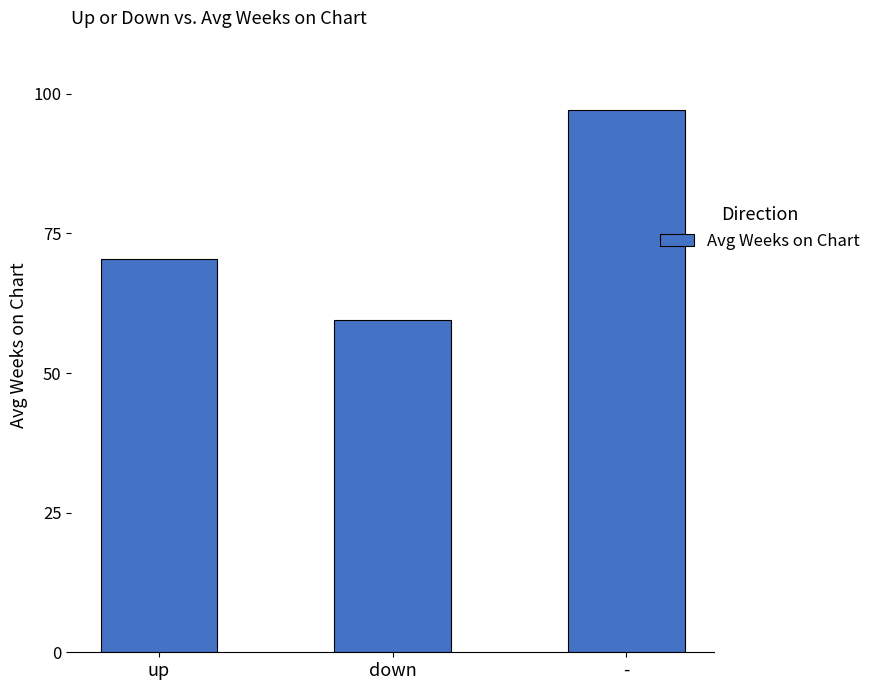

True or false: the data shows 70.5 at up.

True